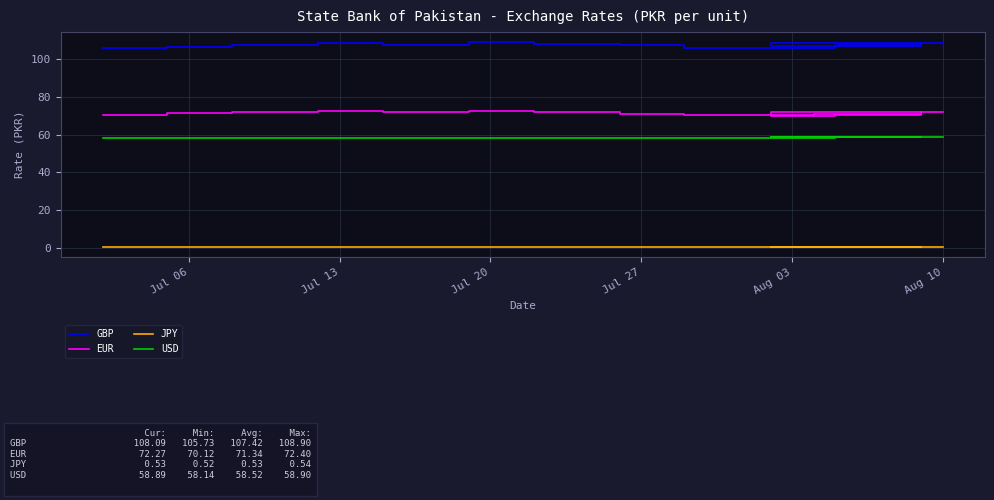

What is the label of the 19th point from the right?

Jul 06